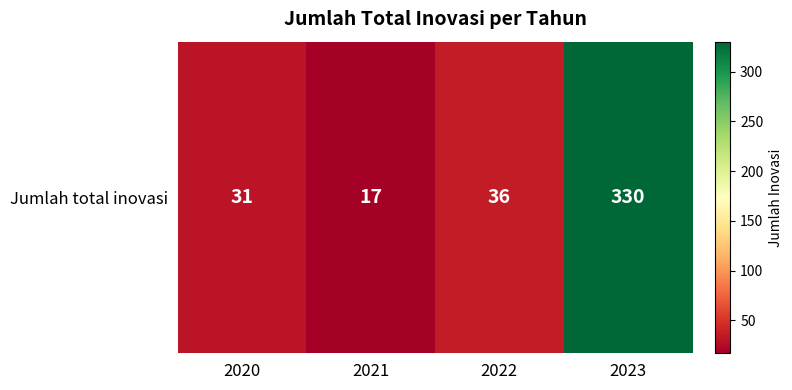

What is the sum of the values at 2022 and 2021?

53